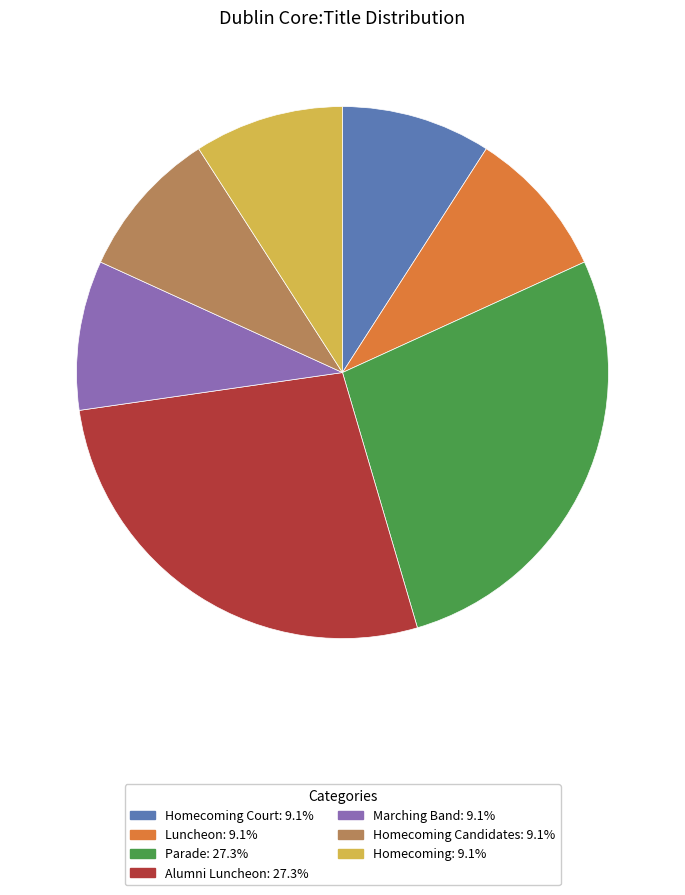

Approximately how many times larger is the value at Homecoming Court: 9.1% compared to Homecoming: 9.1%?

1.0